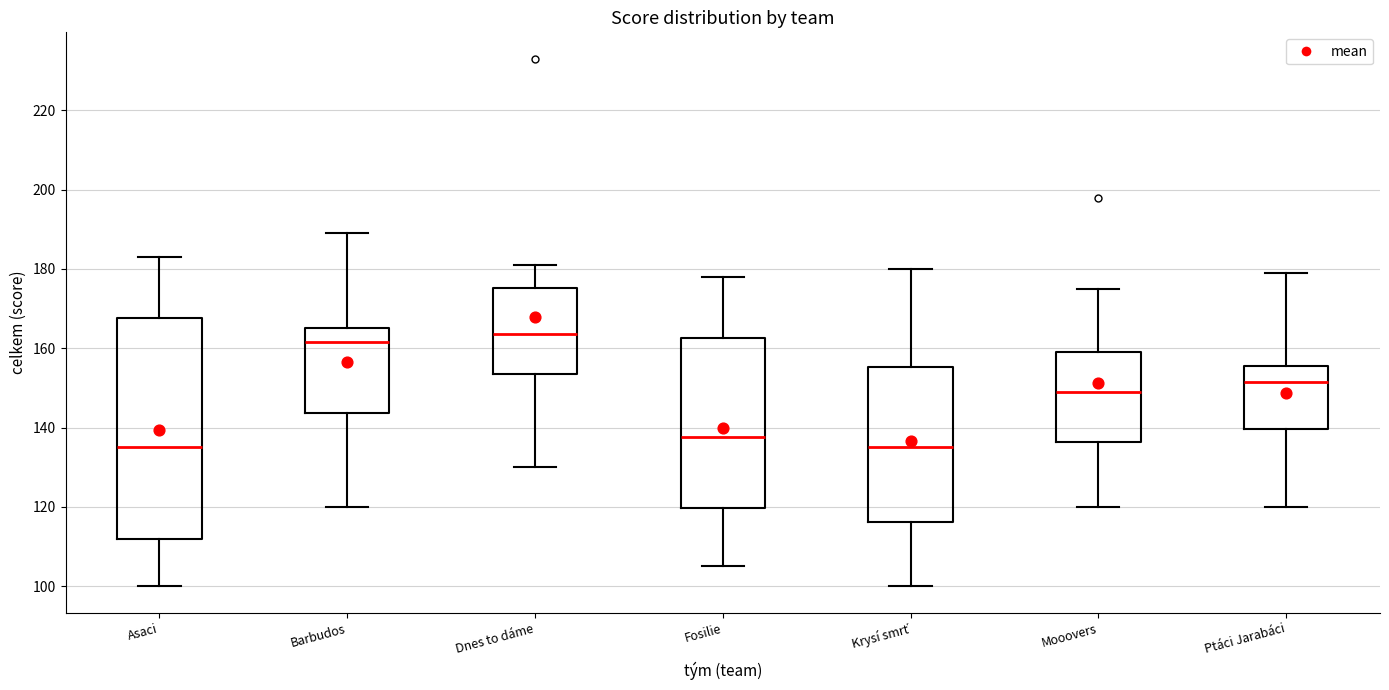

Reading left to right, transcribe this box plot: for each box, give where its median line is, the range the box spans, and where its two whiskers end, as read against the y-axis. The values are not printed on the chart, so give them approximately, as read against the axis.

Asaci: median 136, box 112 to 168, whiskers 100 to 184
Barbudos: median 162, box 144 to 166, whiskers 120 to 190
Dnes to dáme: median 164, box 154 to 176, whiskers 130 to 182
Fosilie: median 138, box 120 to 162, whiskers 106 to 178
Krysí smrť: median 136, box 116 to 156, whiskers 100 to 180
Mooovers: median 150, box 136 to 160, whiskers 120 to 176
Ptáci Jarabáci: median 152, box 140 to 156, whiskers 120 to 180